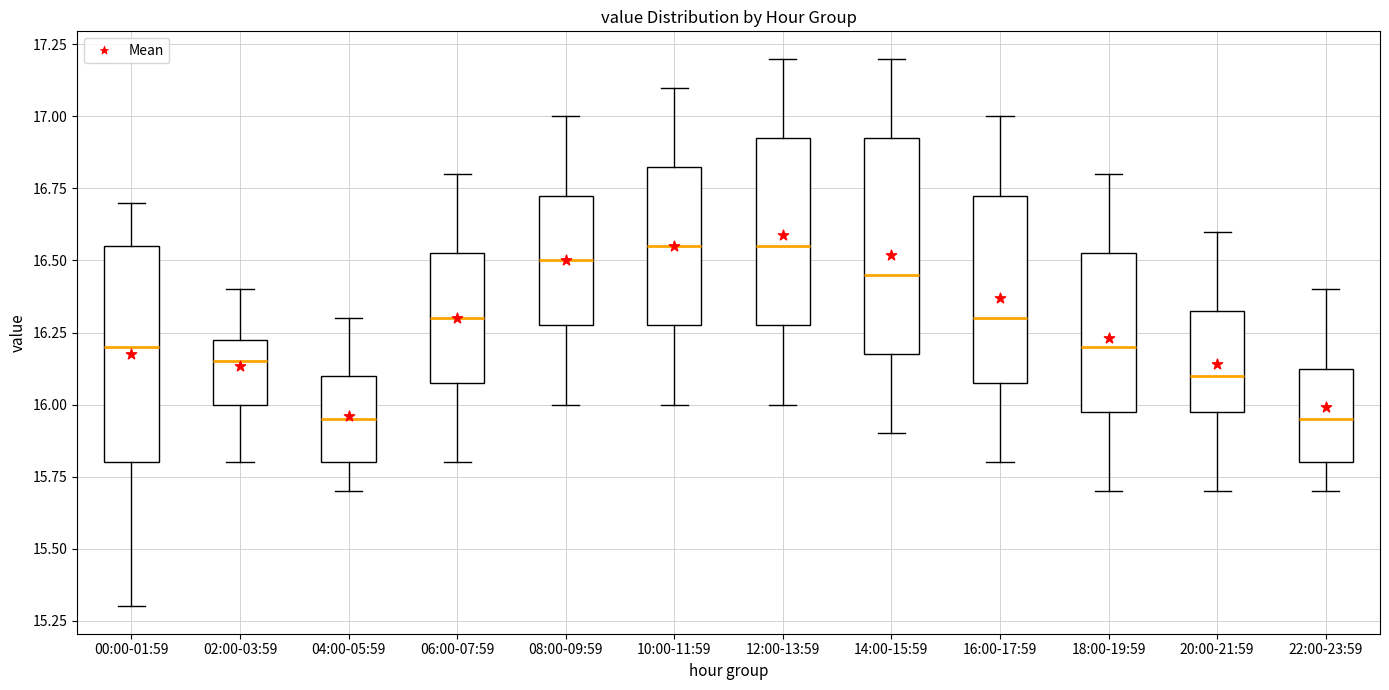

Where does the median line of the box for 00:00-01:59 sit on the y-axis? The values are not printed on the chart, so give them approximately, as read against the axis.

16.20